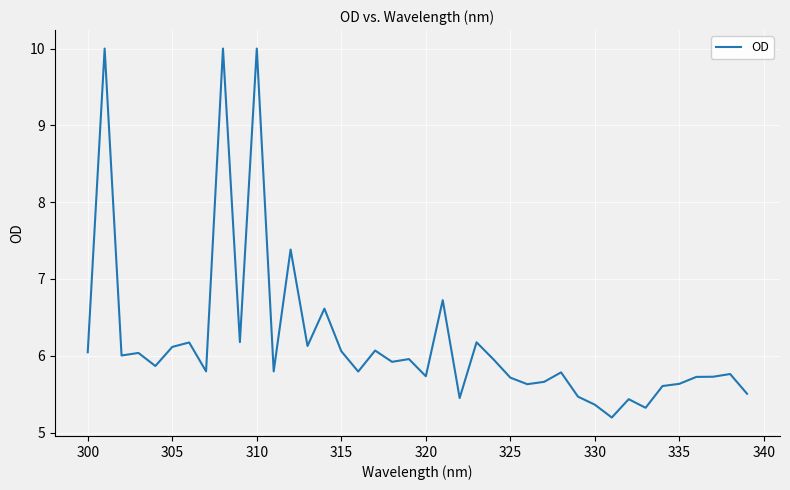

What is the maximum value shown in the chart?

10.0